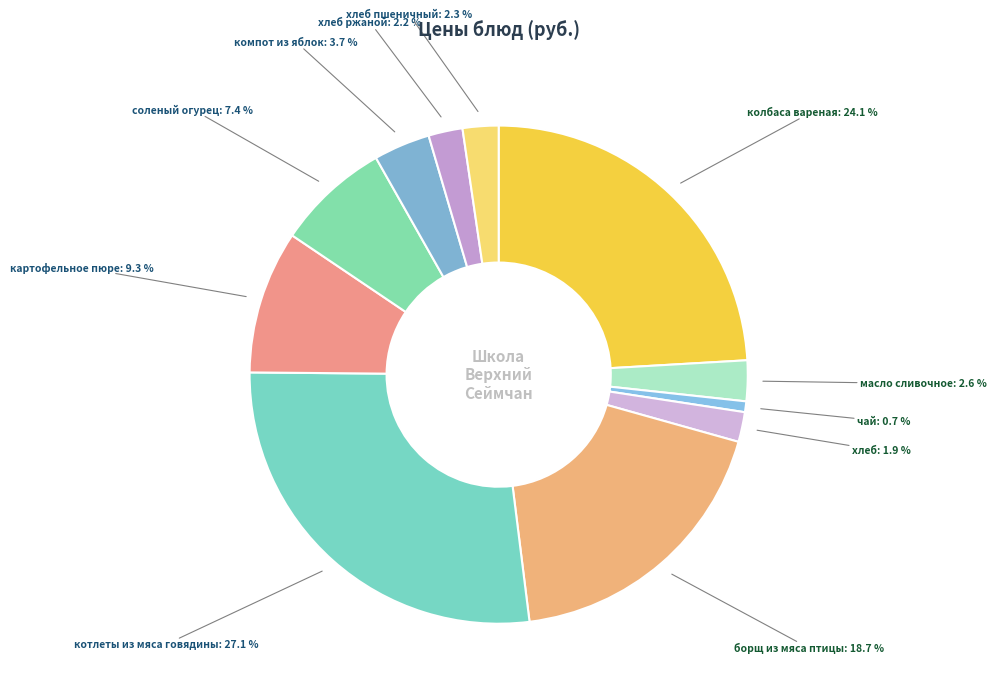

To the nearest percent, what percentage of the pie is чай?

1%